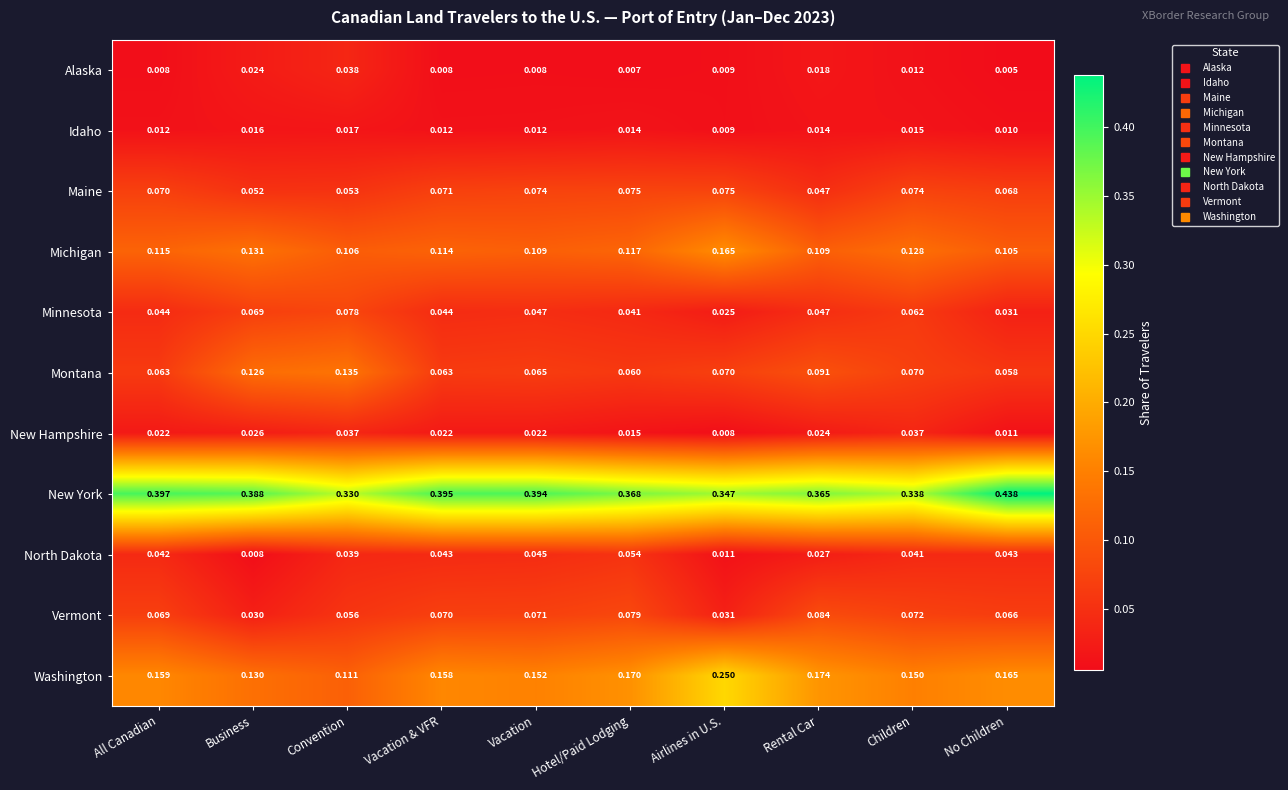

Which series has the widest spread of values?

Washington